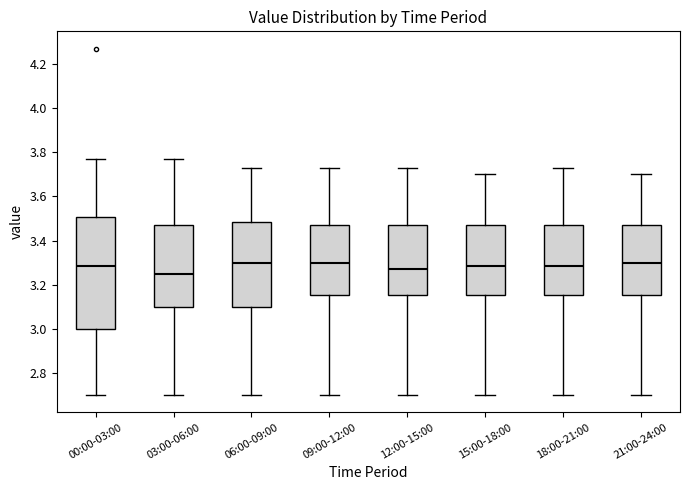

Reading left to right, read every box against the y-axis: the position of its median line, the range the box covers, and the ends of its whiskers. The values are not printed on the chart, so give them approximately, as read against the axis.

00:00-03:00: median 3.28, box 3.00 to 3.50, whiskers 2.70 to 3.78
03:00-06:00: median 3.26, box 3.10 to 3.48, whiskers 2.70 to 3.78
06:00-09:00: median 3.30, box 3.10 to 3.48, whiskers 2.70 to 3.74
09:00-12:00: median 3.30, box 3.16 to 3.48, whiskers 2.70 to 3.74
12:00-15:00: median 3.28, box 3.16 to 3.48, whiskers 2.70 to 3.74
15:00-18:00: median 3.28, box 3.16 to 3.48, whiskers 2.70 to 3.70
18:00-21:00: median 3.28, box 3.16 to 3.48, whiskers 2.70 to 3.74
21:00-24:00: median 3.30, box 3.16 to 3.48, whiskers 2.70 to 3.70